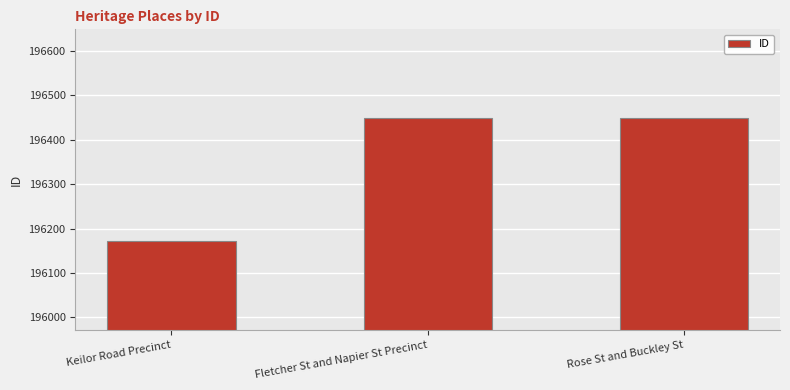

What is the ratio of the value at Fletcher St and Napier St Precinct to the value at Keilor Road Precinct?

1.0